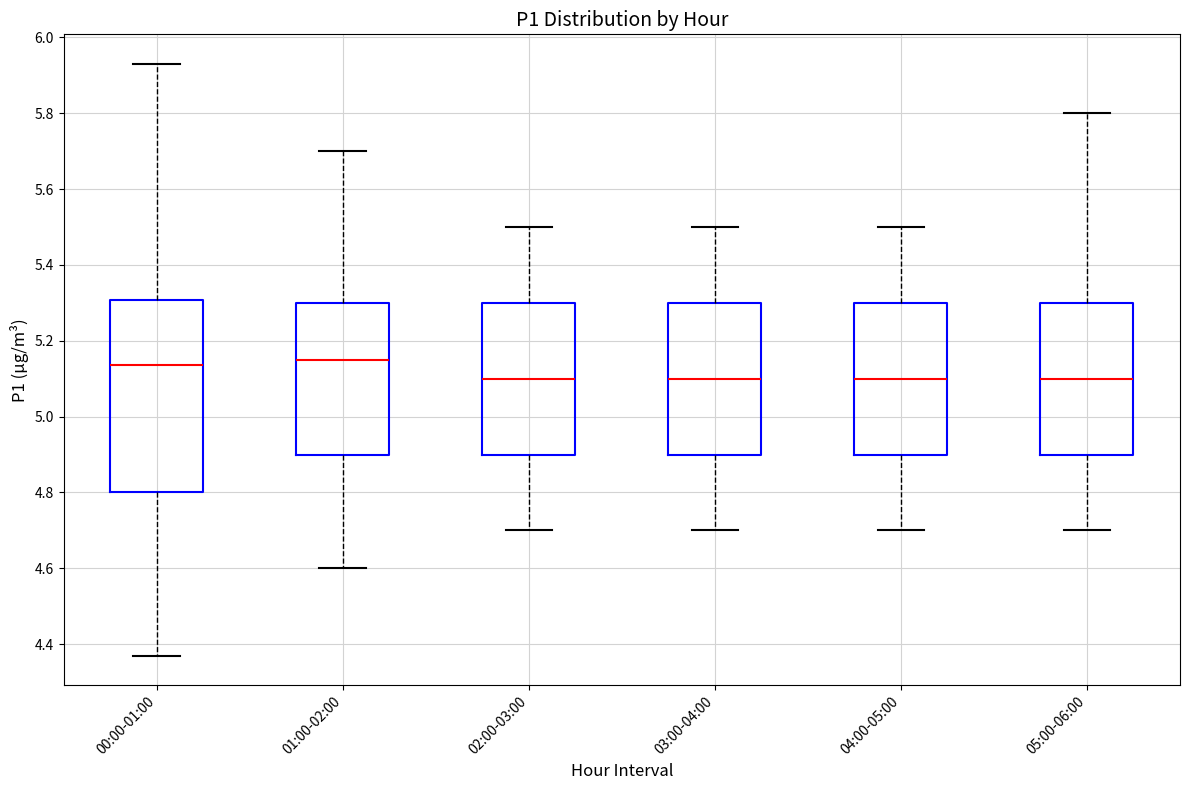

Reading left to right, read every box against the y-axis: the position of its median line, the range the box covers, and the ends of its whiskers. The values are not printed on the chart, so give them approximately, as read against the axis.

00:00-01:00: median 5.14, box 4.80 to 5.30, whiskers 4.38 to 5.94
01:00-02:00: median 5.16, box 4.90 to 5.30, whiskers 4.60 to 5.70
02:00-03:00: median 5.10, box 4.90 to 5.30, whiskers 4.70 to 5.50
03:00-04:00: median 5.10, box 4.90 to 5.30, whiskers 4.70 to 5.50
04:00-05:00: median 5.10, box 4.90 to 5.30, whiskers 4.70 to 5.50
05:00-06:00: median 5.10, box 4.90 to 5.30, whiskers 4.70 to 5.80